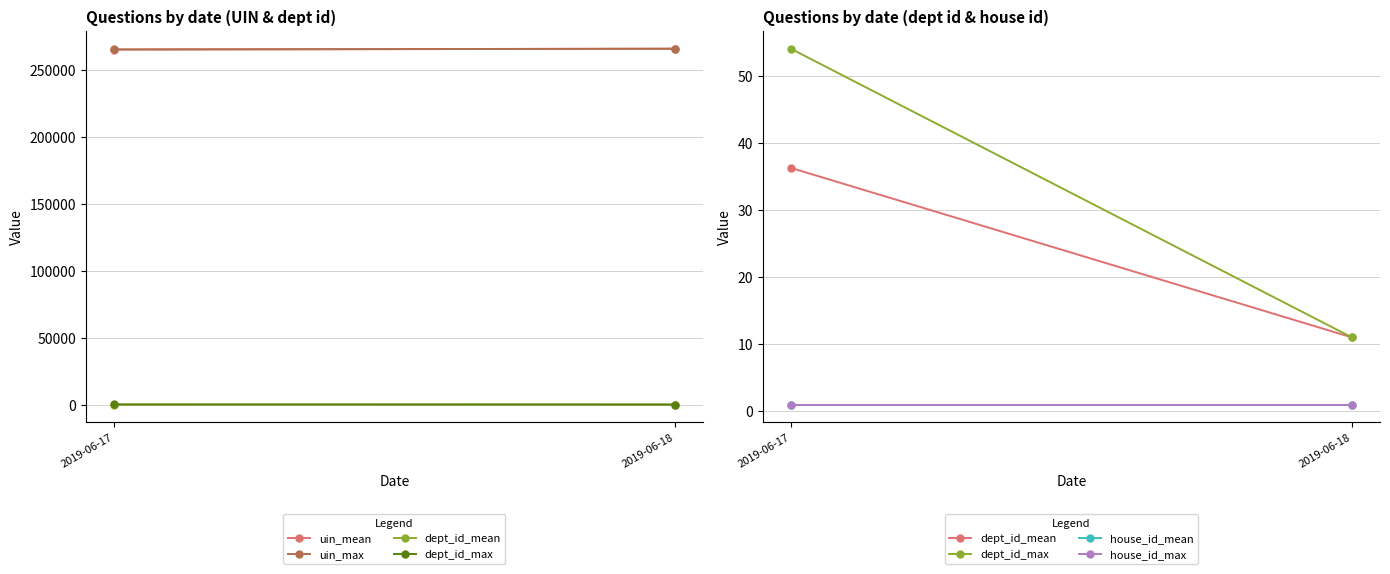

What is the average value of the dept_id_mean series?

23.6